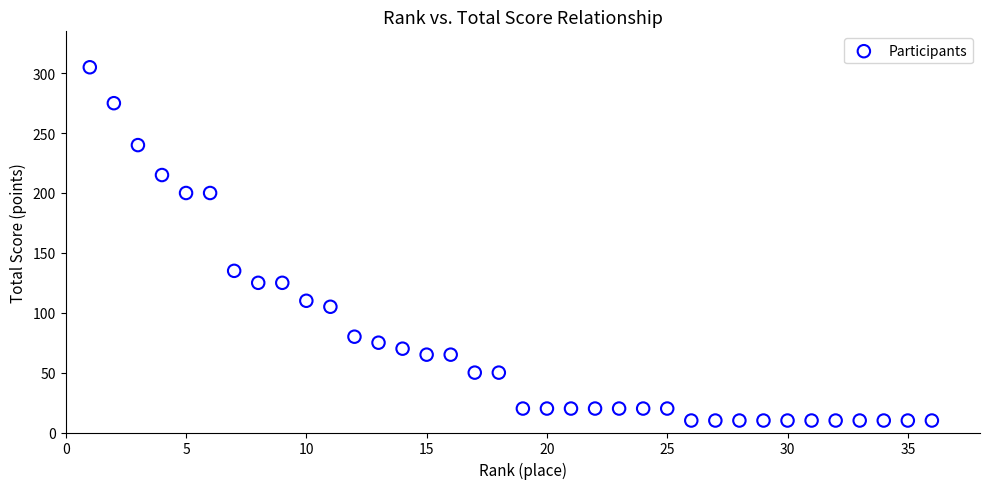

What is the range of Y values (max minus min)?

295